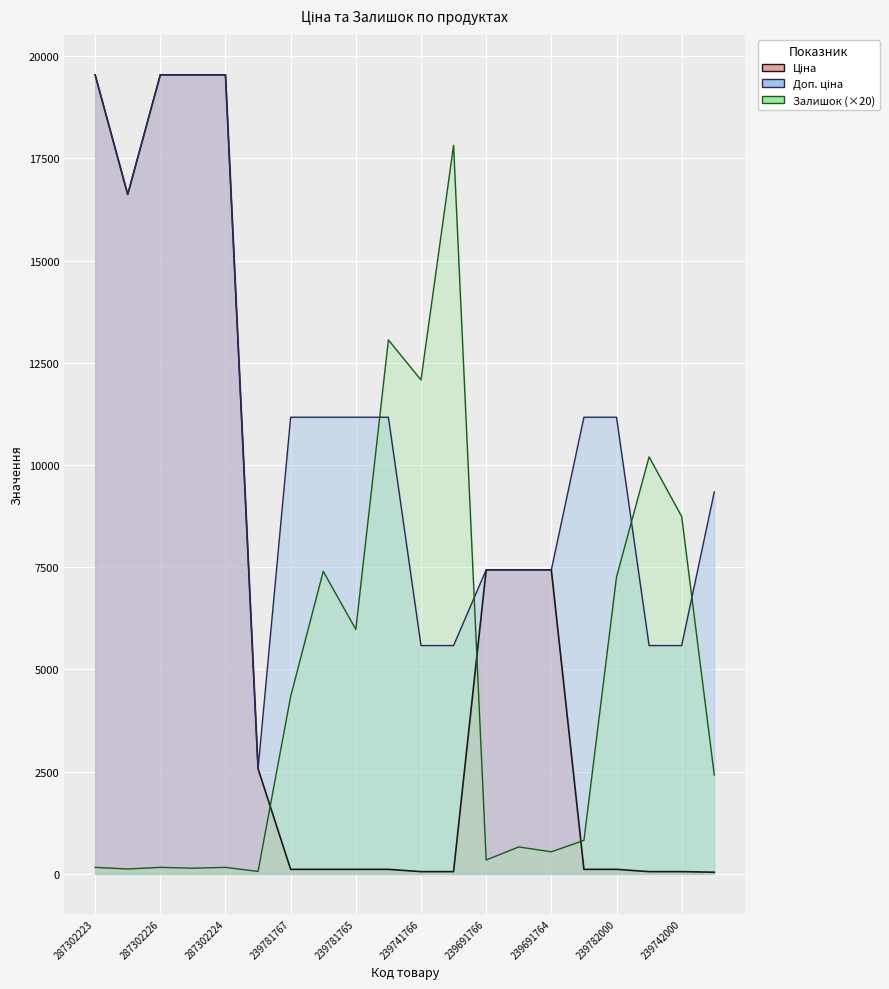

Reading left to right, transcribe all the data shown in this chart.

Ціна: 287302223=19542.7	287292222=16618.0	287302226=19542.7	287302225=19542.7	287302224=19542.7	242931766=2572.0	239781767=111.7	239781766=111.7	239781765=111.7	239781764=111.7	239741766=55.9	239741765=55.9	239691766=7436.2	239691765=7436.2	239691764=7436.2	239782005=111.7	239782000=111.7	239742005=55.9	239742000=55.9	231361597=41.5
Доп. ціна: 287302223=19542.7	287292222=16618.0	287302226=19542.7	287302225=19542.7	287302224=19542.7	242931766=2572.0	239781767=11169.0	239781766=11169.0	239781765=11169.0	239781764=11169.0	239741766=5585.0	239741765=5585.0	239691766=7436.2	239691765=7436.2	239691764=7436.2	239782005=11169.0	239782000=11169.0	239742005=5585.0	239742000=5585.0	231361597=9342.0
Залишок: 287302223=160.0	287292222=120.0	287302226=160.0	287302225=140.0	287302224=160.0	242931766=60.0	239781767=4340.0	239781766=7400.0	239781765=5980.0	239781764=13060.0	239741766=12080.0	239741765=17820.0	239691766=340.0	239691765=660.0	239691764=540.0	239782005=820.0	239782000=7260.0	239742005=10200.0	239742000=8740.0	231361597=2420.0